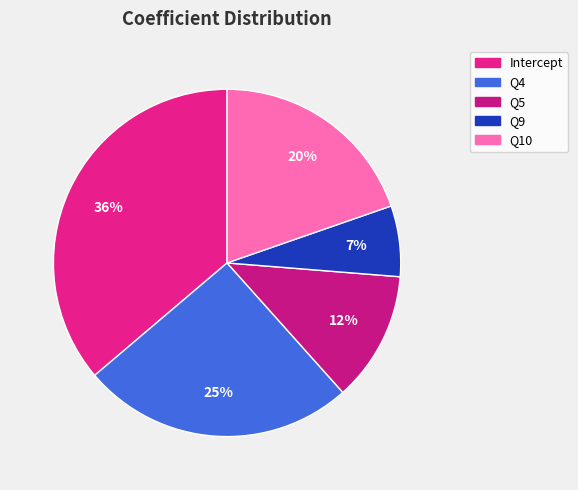

What is the change in value from Intercept to Q4?

-0.2